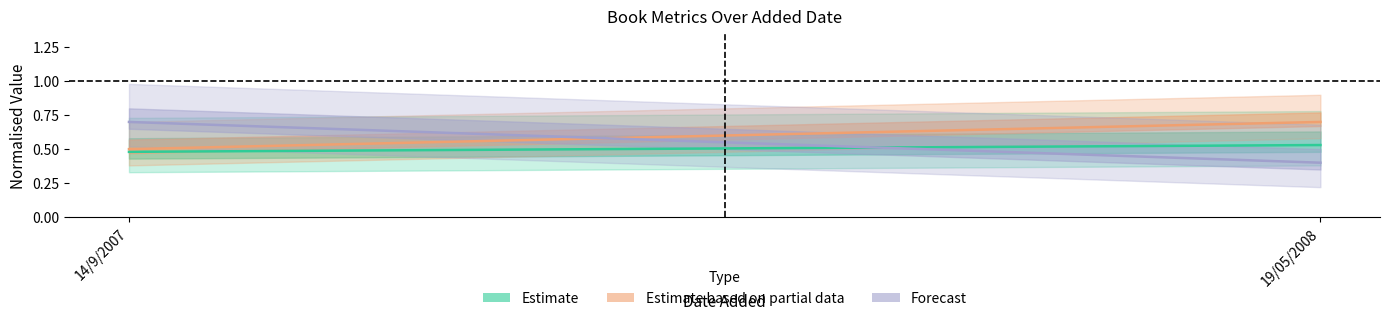

What is the difference between the year (Forecast) values at 19/05/2008 and 14/9/2007?

0.3